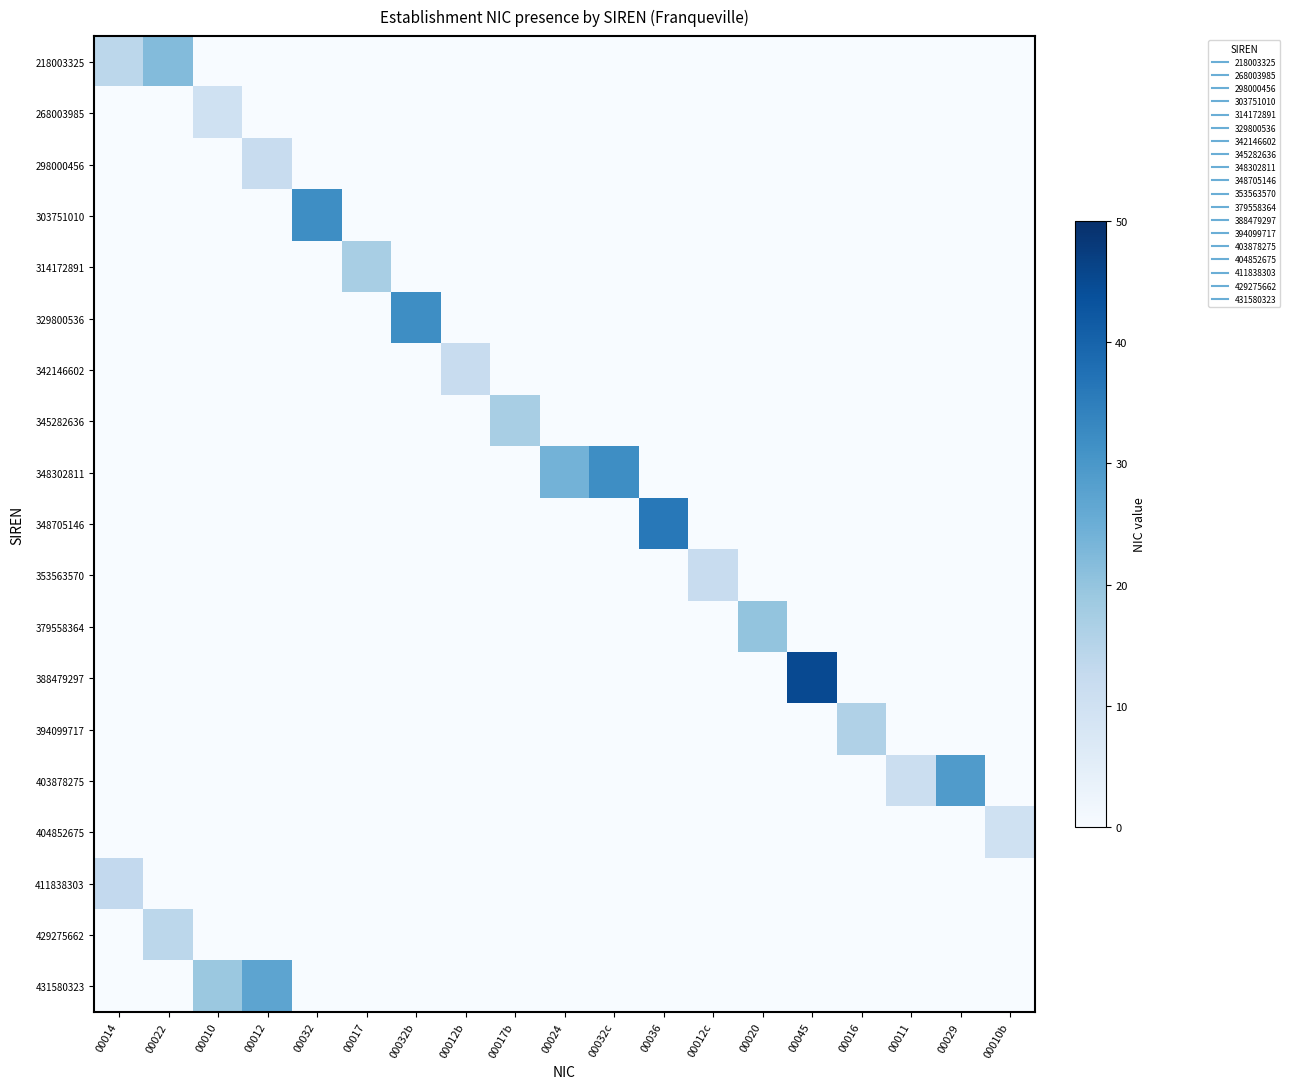

Reading left to right, transcribe all the data shown in this chart.

218003325: 00014=14	00022=22	00010=0	00012=0	00032=0	00017=0	00032b=0	00012b=0	00017b=0	00024=0	00032c=0	00036=0	00012c=0	00020=0	00045=0	00016=0	00011=0	00029=0	00010b=0
268003985: 00014=0	00022=0	00010=10	00012=0	00032=0	00017=0	00032b=0	00012b=0	00017b=0	00024=0	00032c=0	00036=0	00012c=0	00020=0	00045=0	00016=0	00011=0	00029=0	00010b=0
298000456: 00014=0	00022=0	00010=0	00012=12	00032=0	00017=0	00032b=0	00012b=0	00017b=0	00024=0	00032c=0	00036=0	00012c=0	00020=0	00045=0	00016=0	00011=0	00029=0	00010b=0
303751010: 00014=0	00022=0	00010=0	00012=0	00032=32	00017=0	00032b=0	00012b=0	00017b=0	00024=0	00032c=0	00036=0	00012c=0	00020=0	00045=0	00016=0	00011=0	00029=0	00010b=0
314172891: 00014=0	00022=0	00010=0	00012=0	00032=0	00017=17	00032b=0	00012b=0	00017b=0	00024=0	00032c=0	00036=0	00012c=0	00020=0	00045=0	00016=0	00011=0	00029=0	00010b=0
329800536: 00014=0	00022=0	00010=0	00012=0	00032=0	00017=0	00032b=32	00012b=0	00017b=0	00024=0	00032c=0	00036=0	00012c=0	00020=0	00045=0	00016=0	00011=0	00029=0	00010b=0
342146602: 00014=0	00022=0	00010=0	00012=0	00032=0	00017=0	00032b=0	00012b=12	00017b=0	00024=0	00032c=0	00036=0	00012c=0	00020=0	00045=0	00016=0	00011=0	00029=0	00010b=0
345282636: 00014=0	00022=0	00010=0	00012=0	00032=0	00017=0	00032b=0	00012b=0	00017b=17	00024=0	00032c=0	00036=0	00012c=0	00020=0	00045=0	00016=0	00011=0	00029=0	00010b=0
348302811: 00014=0	00022=0	00010=0	00012=0	00032=0	00017=0	00032b=0	00012b=0	00017b=0	00024=24	00032c=32	00036=0	00012c=0	00020=0	00045=0	00016=0	00011=0	00029=0	00010b=0
348705146: 00014=0	00022=0	00010=0	00012=0	00032=0	00017=0	00032b=0	00012b=0	00017b=0	00024=0	00032c=0	00036=36	00012c=0	00020=0	00045=0	00016=0	00011=0	00029=0	00010b=0
353563570: 00014=0	00022=0	00010=0	00012=0	00032=0	00017=0	00032b=0	00012b=0	00017b=0	00024=0	00032c=0	00036=0	00012c=12	00020=0	00045=0	00016=0	00011=0	00029=0	00010b=0
379558364: 00014=0	00022=0	00010=0	00012=0	00032=0	00017=0	00032b=0	00012b=0	00017b=0	00024=0	00032c=0	00036=0	00012c=0	00020=20	00045=0	00016=0	00011=0	00029=0	00010b=0
388479297: 00014=0	00022=0	00010=0	00012=0	00032=0	00017=0	00032b=0	00012b=0	00017b=0	00024=0	00032c=0	00036=0	00012c=0	00020=0	00045=45	00016=0	00011=0	00029=0	00010b=0
394099717: 00014=0	00022=0	00010=0	00012=0	00032=0	00017=0	00032b=0	00012b=0	00017b=0	00024=0	00032c=0	00036=0	00012c=0	00020=0	00045=0	00016=16	00011=0	00029=0	00010b=0
403878275: 00014=0	00022=0	00010=0	00012=0	00032=0	00017=0	00032b=0	00012b=0	00017b=0	00024=0	00032c=0	00036=0	00012c=0	00020=0	00045=0	00016=0	00011=11	00029=29	00010b=0
404852675: 00014=0	00022=0	00010=0	00012=0	00032=0	00017=0	00032b=0	00012b=0	00017b=0	00024=0	00032c=0	00036=0	00012c=0	00020=0	00045=0	00016=0	00011=0	00029=0	00010b=10
411838303: 00014=13	00022=0	00010=0	00012=0	00032=0	00017=0	00032b=0	00012b=0	00017b=0	00024=0	00032c=0	00036=0	00012c=0	00020=0	00045=0	00016=0	00011=0	00029=0	00010b=0
429275662: 00014=0	00022=14	00010=0	00012=0	00032=0	00017=0	00032b=0	00012b=0	00017b=0	00024=0	00032c=0	00036=0	00012c=0	00020=0	00045=0	00016=0	00011=0	00029=0	00010b=0
431580323: 00014=0	00022=0	00010=19	00012=27	00032=0	00017=0	00032b=0	00012b=0	00017b=0	00024=0	00032c=0	00036=0	00012c=0	00020=0	00045=0	00016=0	00011=0	00029=0	00010b=0